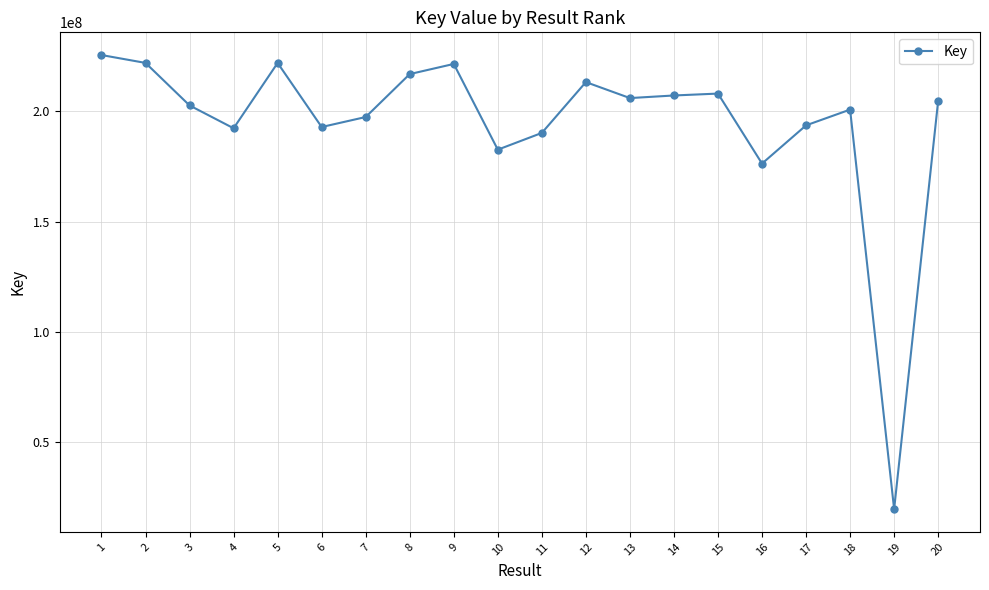

How many lines are shown in the chart?

1